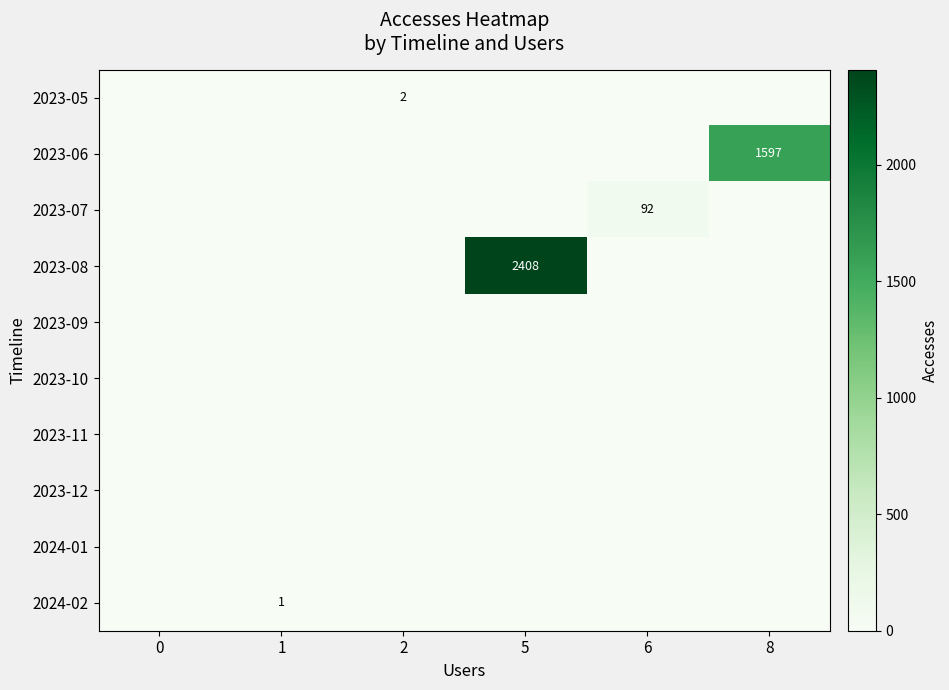

The value of 2023-08 at 5 is 2408. True or false?

True